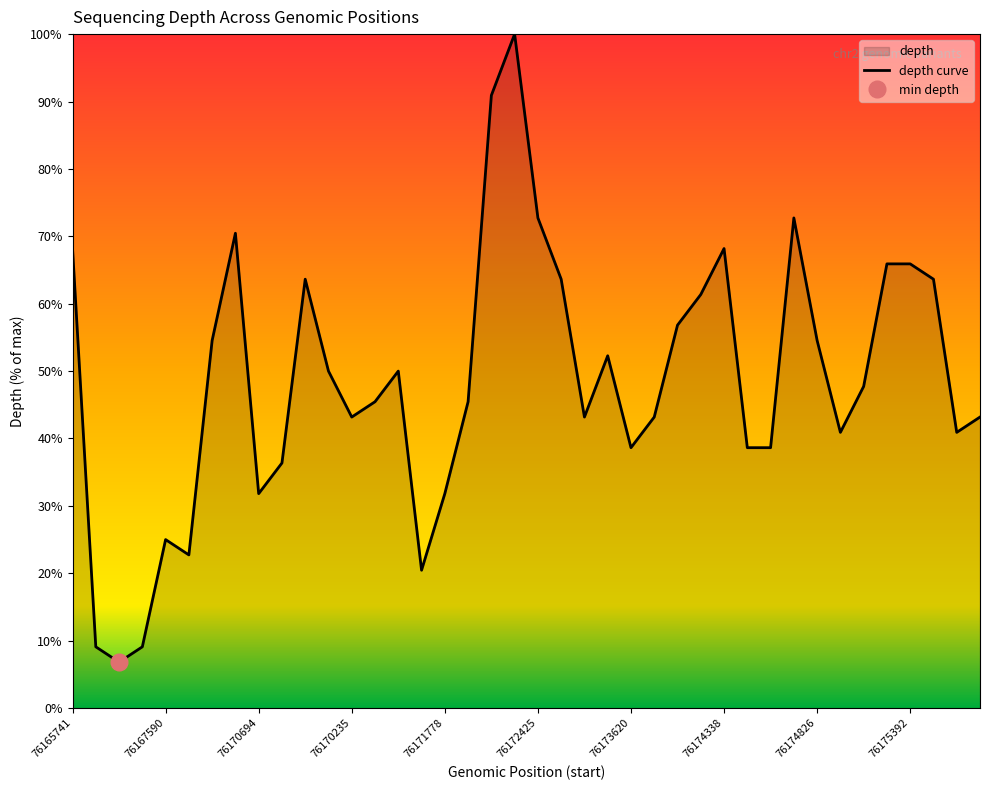

How many lines are shown in the chart?

1